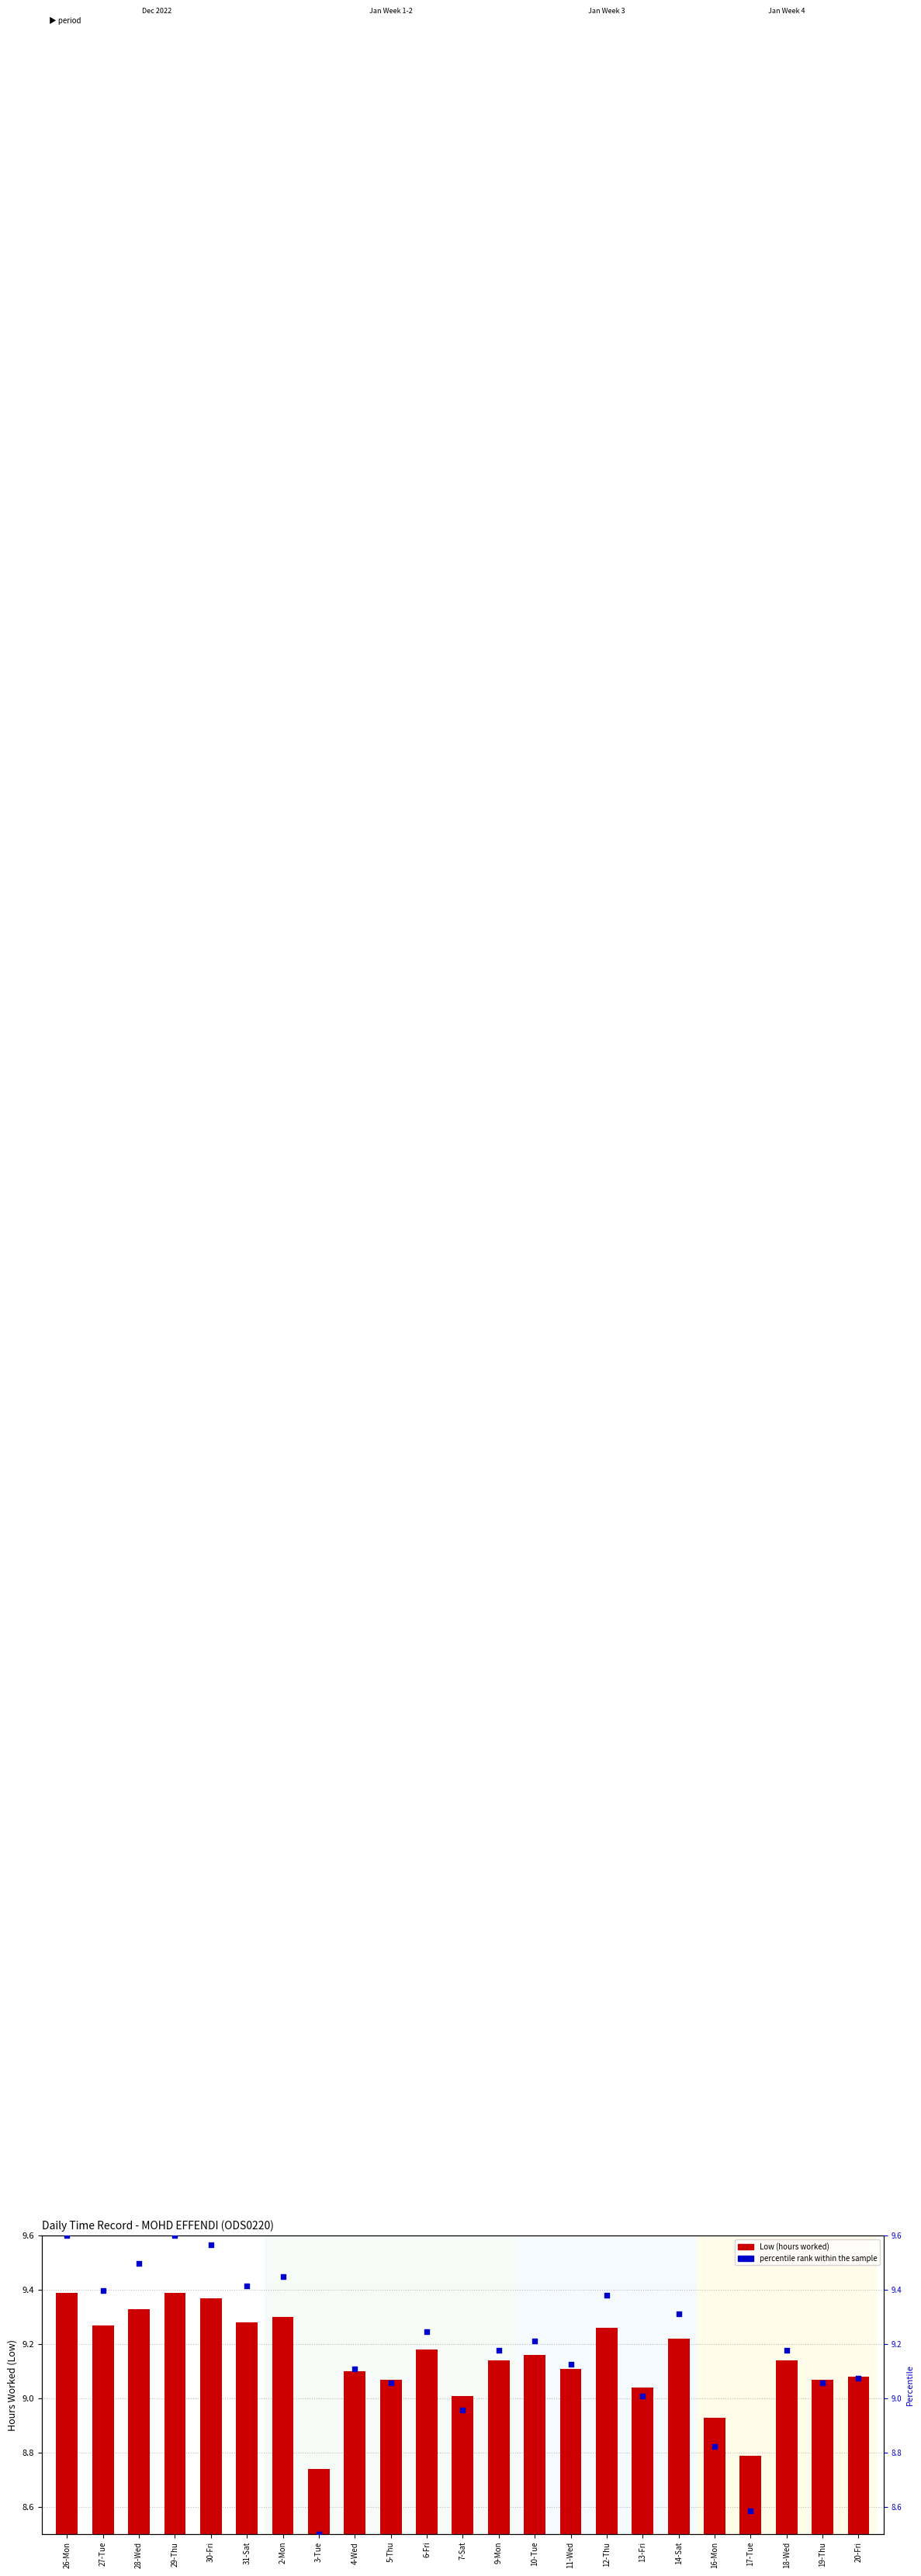

Which series reaches the minimum Y coordinate?

percentile rank within the sample